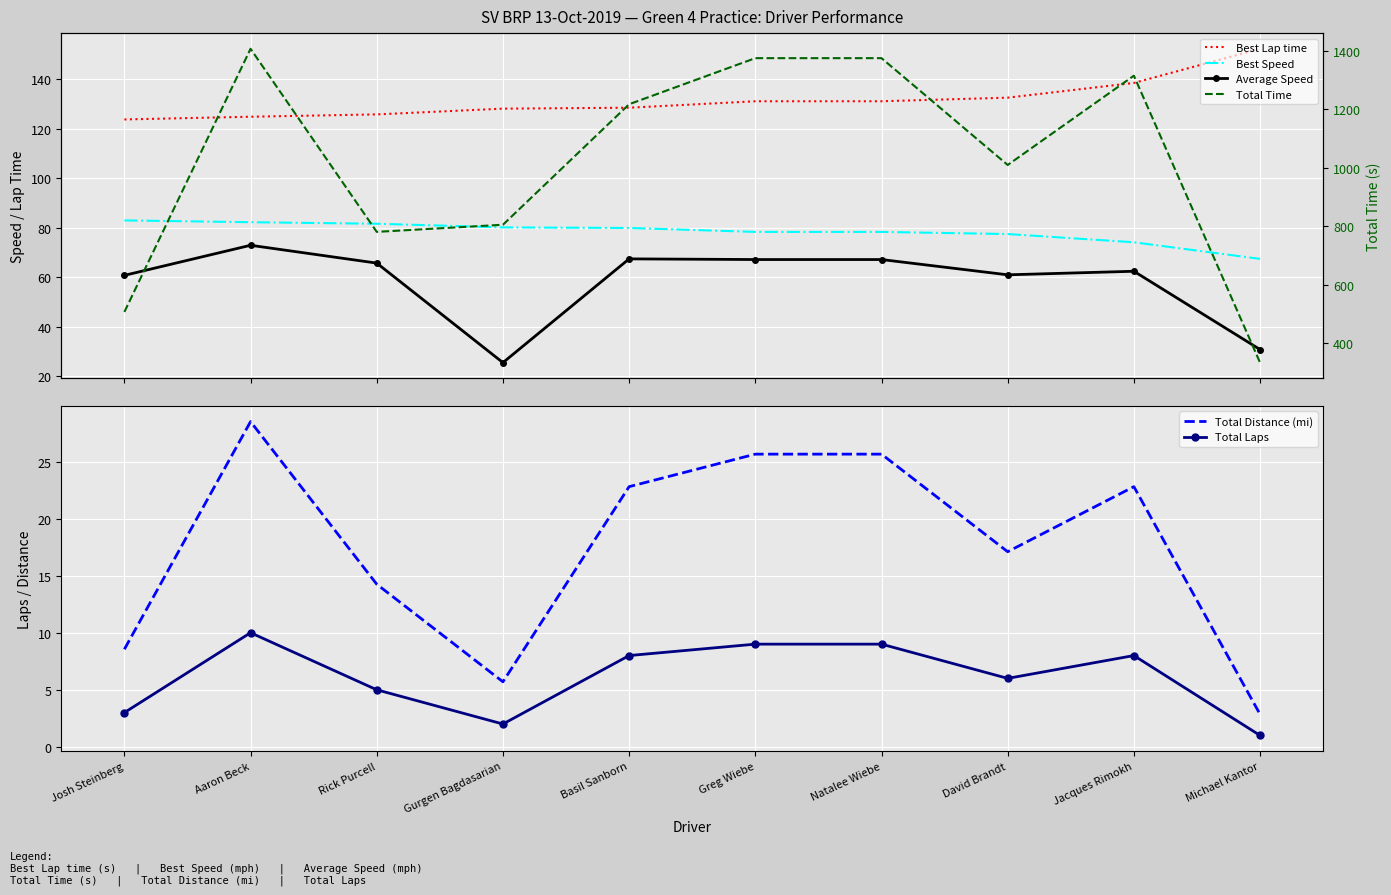

What is the lowest value of the Total Distance (mi) series?

2.9